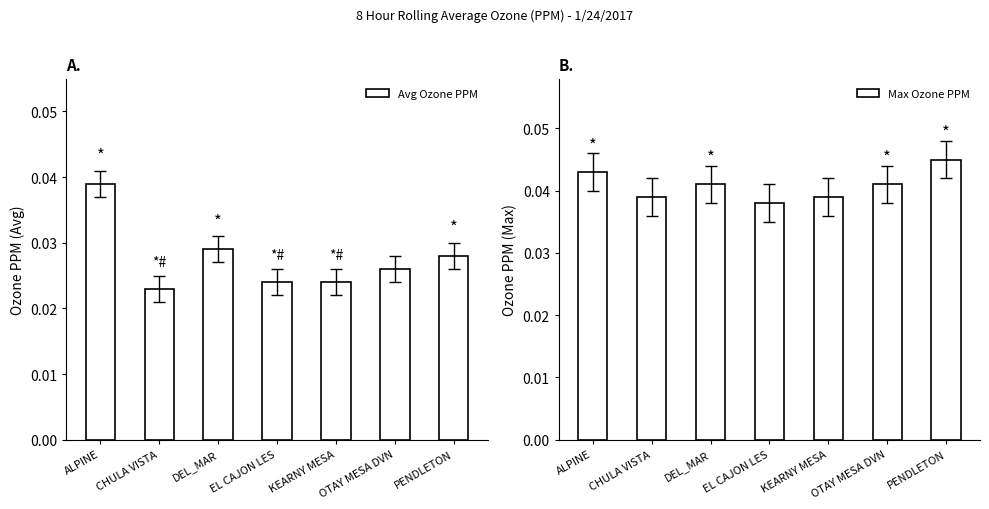

What is the label of the 1st bar from the left?

ALPINE